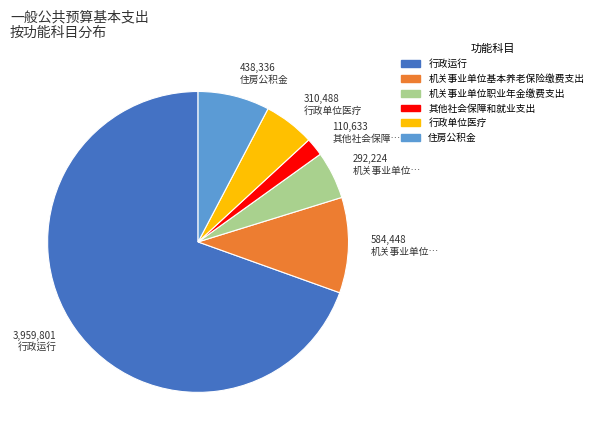

Between 行政运行 and 其他社会保障和就业支出, which is larger?

行政运行